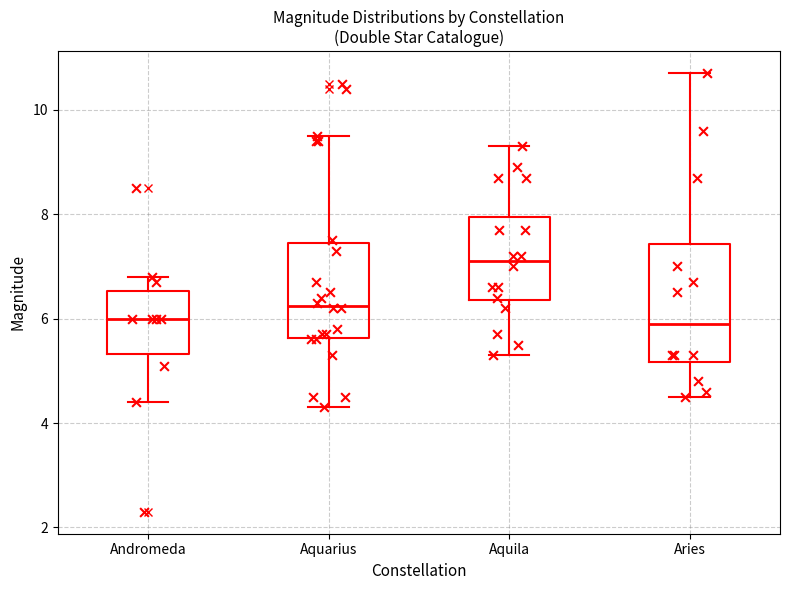

Comparing the boxes themselves (not the whiskers), which one is the tallest?

Aries